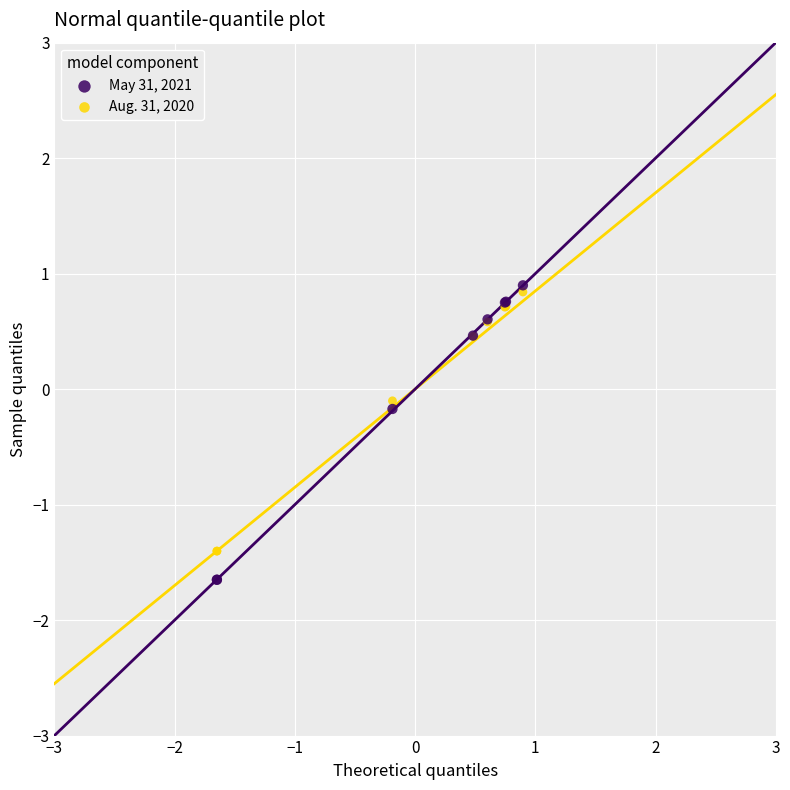

What are all the series names shown in the legend?

May 31, 2021, Aug. 31, 2020